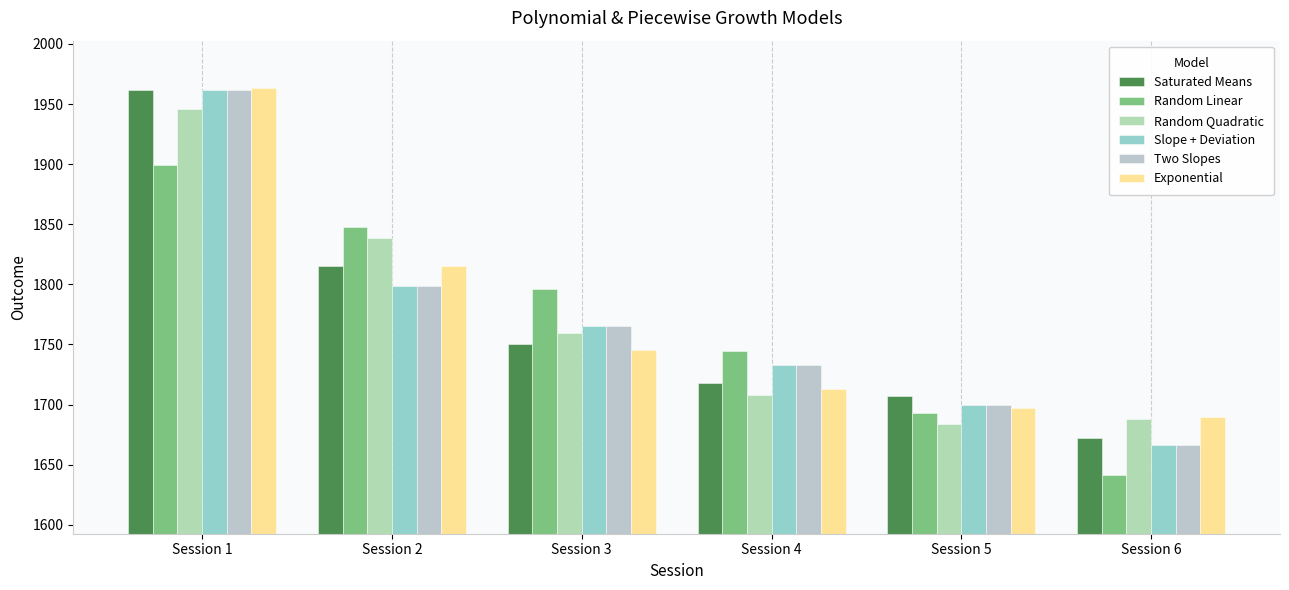

At which label is Random Linear closest to 1770?

Session 4